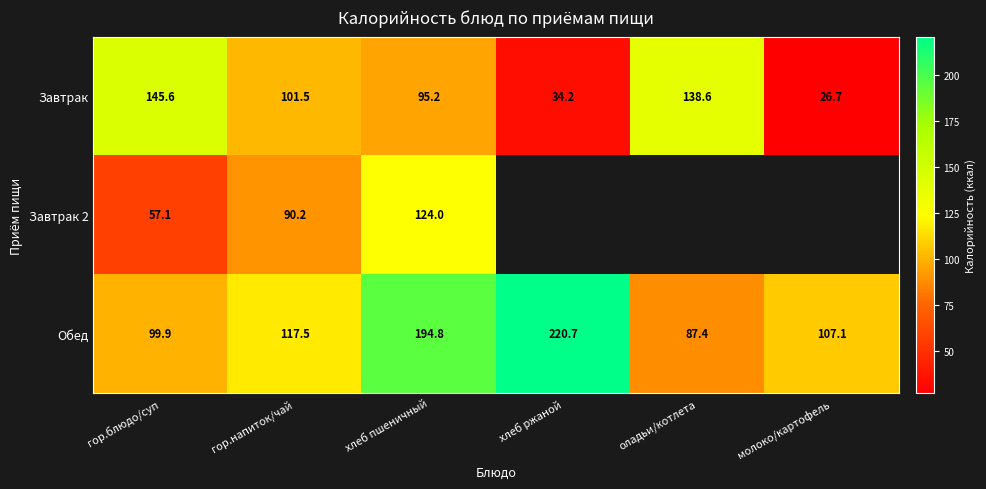

At which label does Завтрак reach its minimum?

молоко/картофель